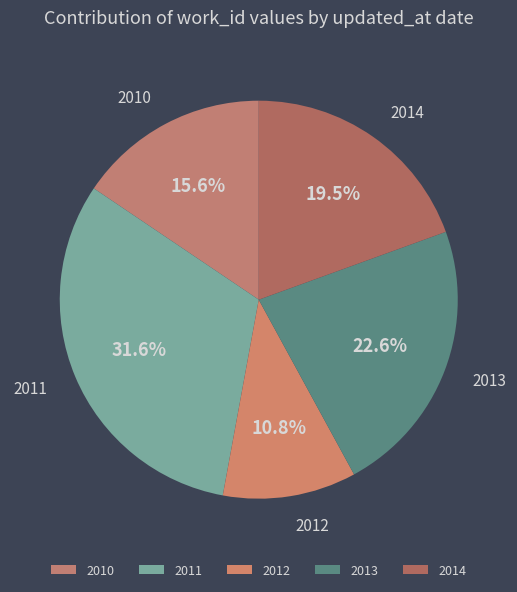

How many slices are in this pie chart?

5